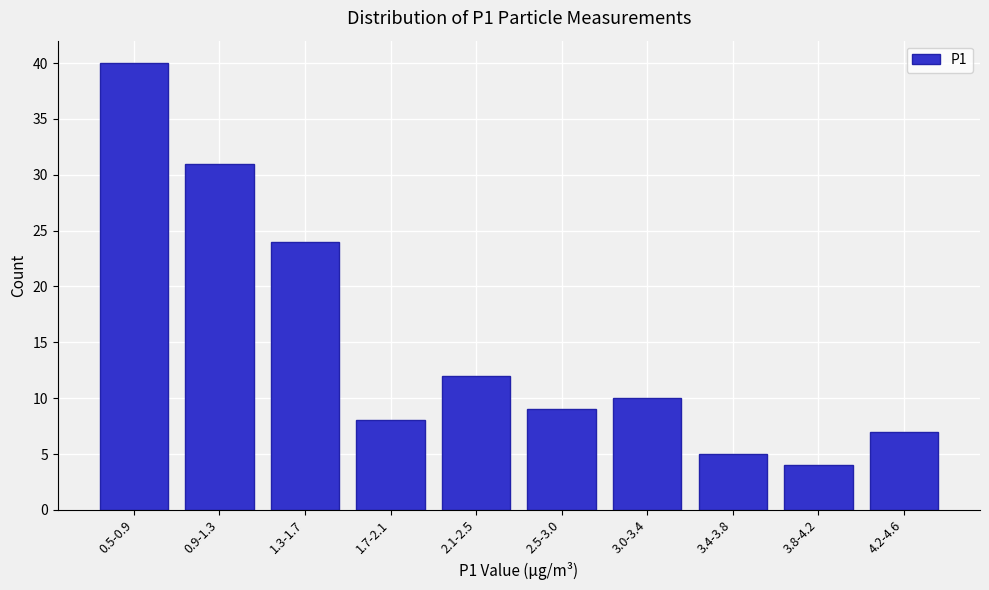

Reading left to right, what are all the values shown in this chart?

0.5-0.9=40	0.9-1.3=31	1.3-1.7=24	1.7-2.1=8	2.1-2.5=12	2.5-3.0=9	3.0-3.4=10	3.4-3.8=5	3.8-4.2=4	4.2-4.6=7